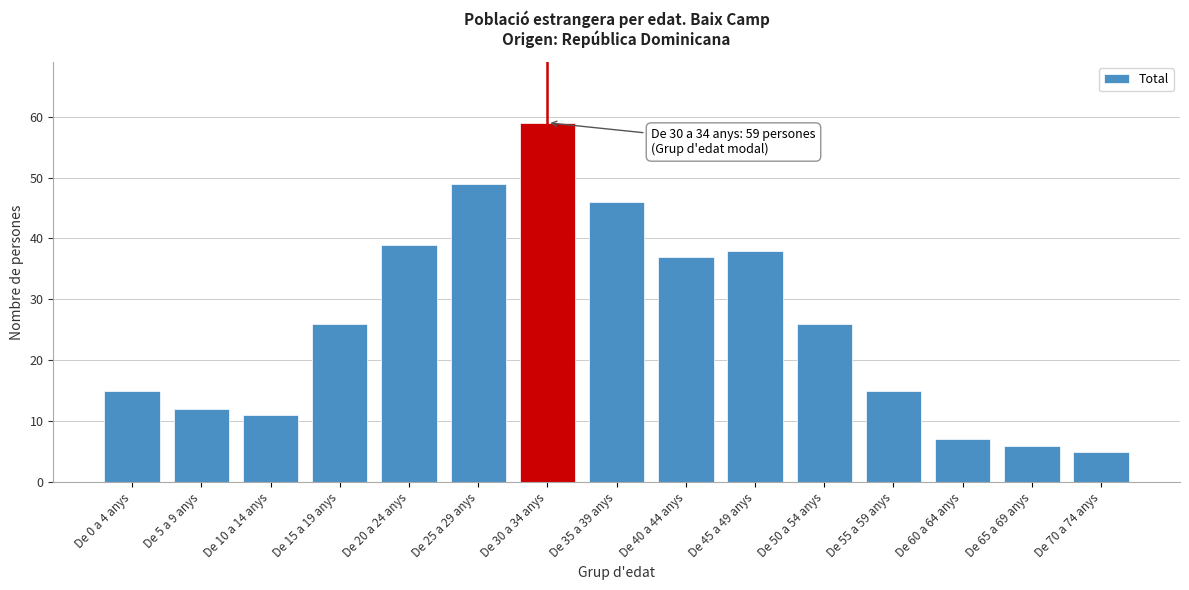

Reading right to left, what are all the values shown in this chart?

De 70 a 74 anys=5	De 65 a 69 anys=6	De 60 a 64 anys=7	De 55 a 59 anys=15	De 50 a 54 anys=26	De 45 a 49 anys=38	De 40 a 44 anys=37	De 35 a 39 anys=46	De 30 a 34 anys=59	De 25 a 29 anys=49	De 20 a 24 anys=39	De 15 a 19 anys=26	De 10 a 14 anys=11	De 5 a 9 anys=12	De 0 a 4 anys=15